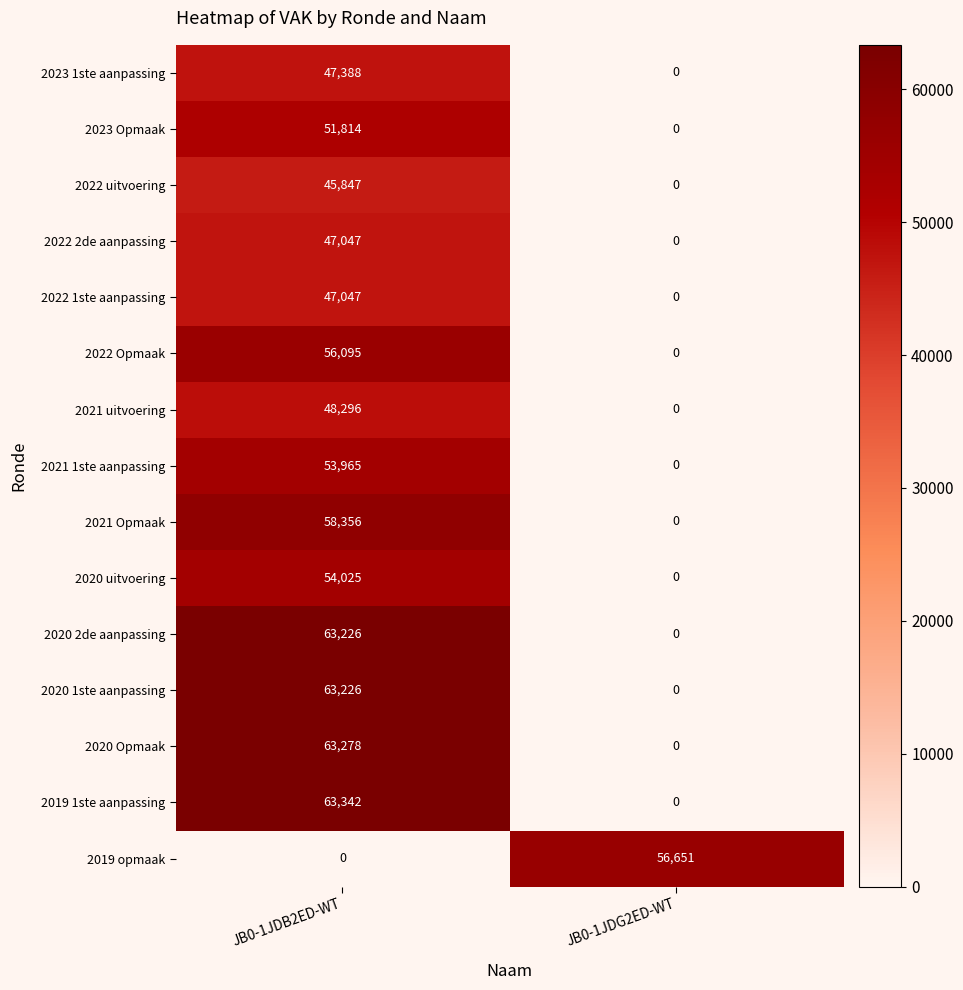

What is the difference between the 2019 opmaak values at JB0-1JDB2ED-WT and JB0-1JDG2ED-WT?

56651